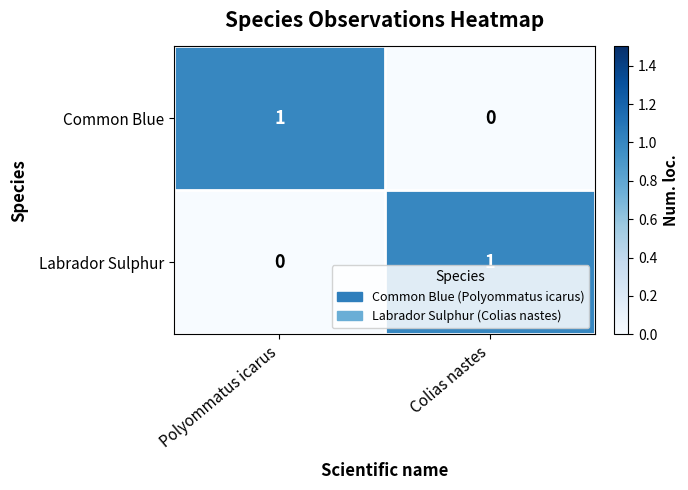

Reading left to right, extract all data points from this chart.

Common Blue: Polyommatus icarus=1	Colias nastes=0
Labrador Sulphur: Polyommatus icarus=0	Colias nastes=1